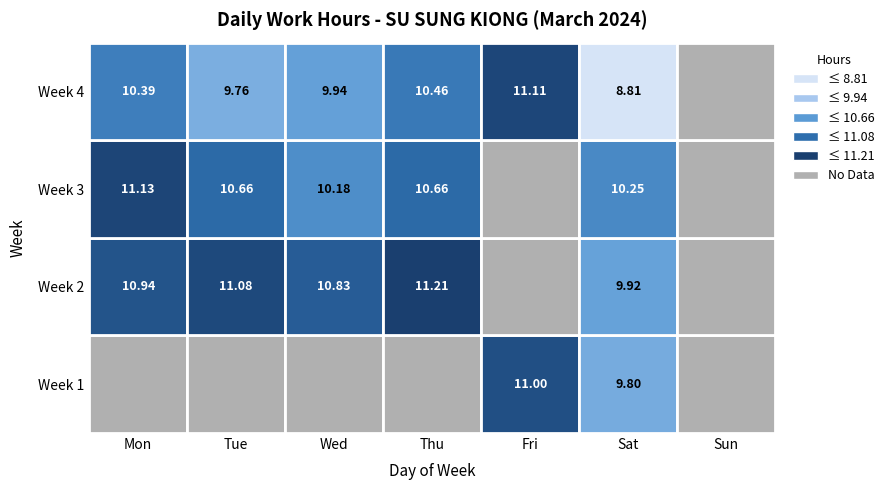

At which label is 2 closest to 5?

Sat